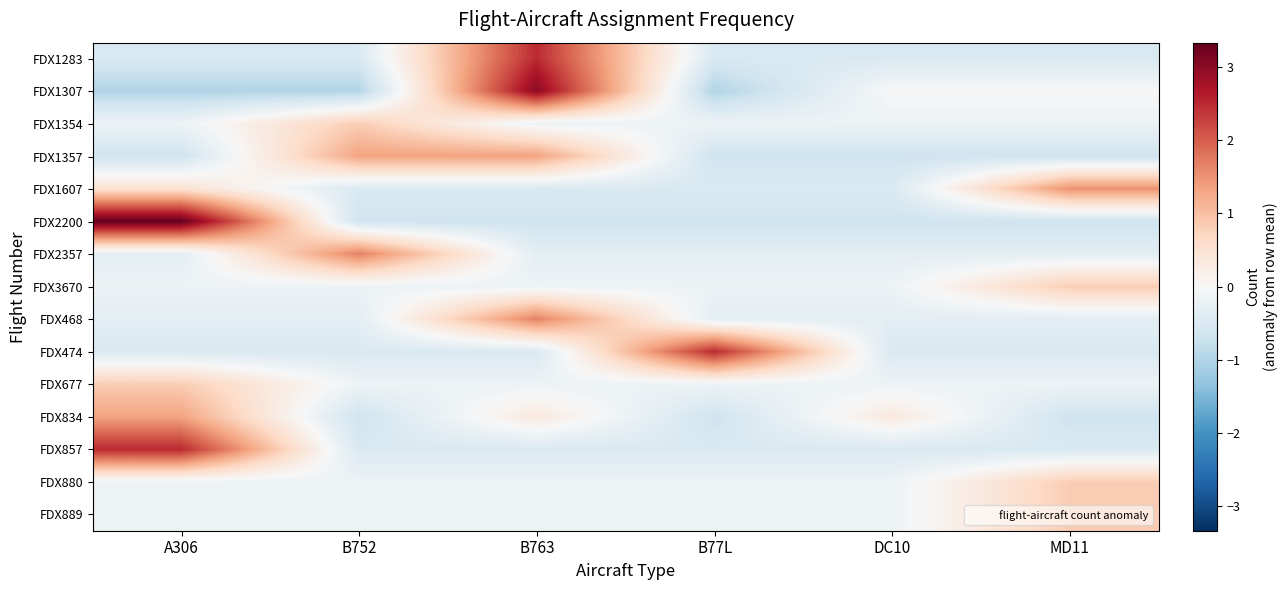

Rank the series by their maximum value, from highest to lowest.

FDX2200, FDX1307, FDX1283, FDX474, FDX857, FDX2357, FDX468, FDX1607, FDX1357, FDX834, FDX1354, FDX3670, FDX677, FDX880, FDX889